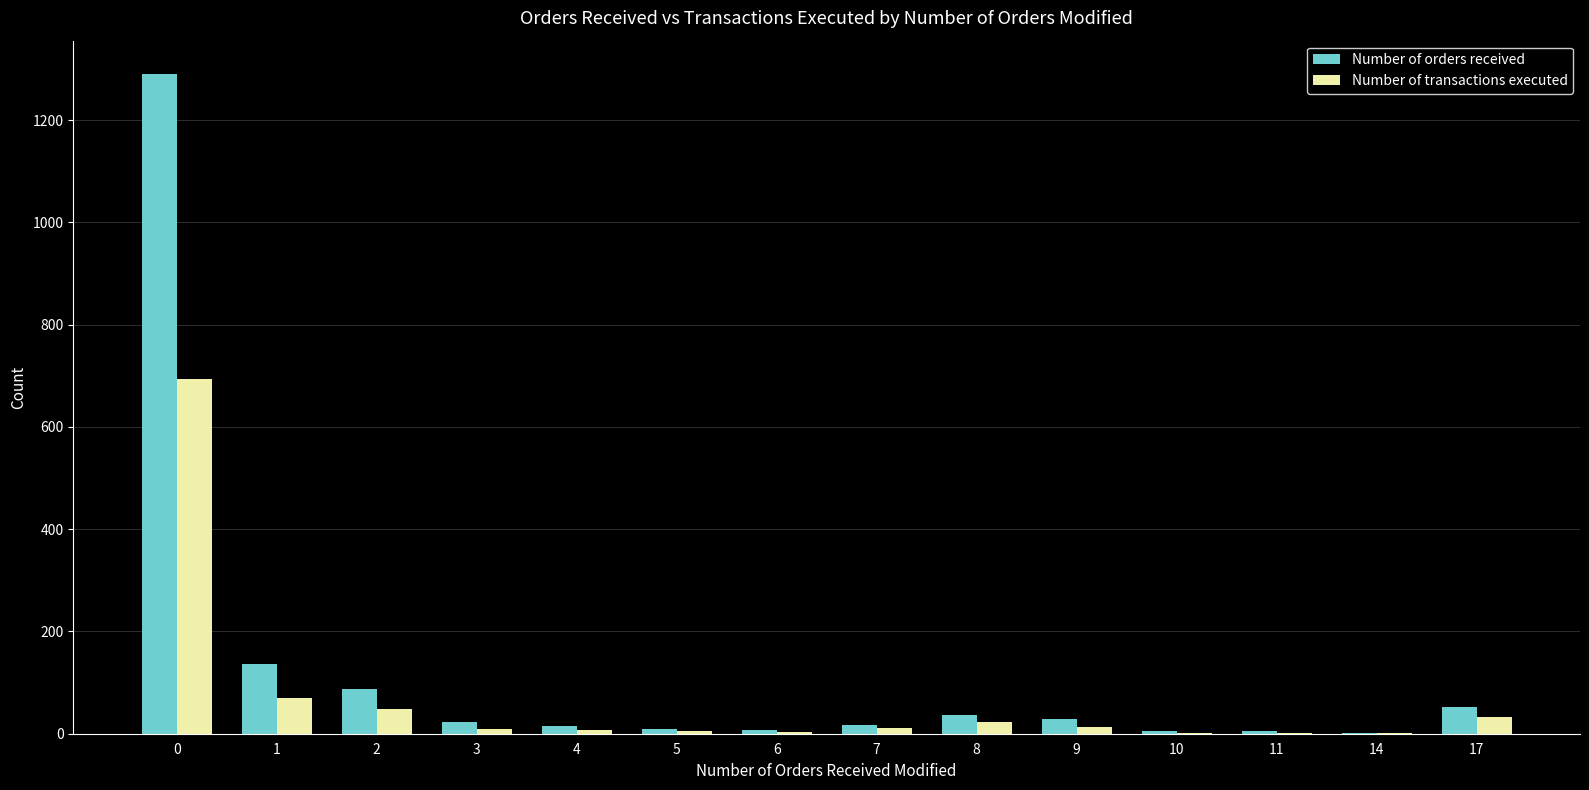

Between 0 and 4, which series saw the biggest shift?

Number of orders received